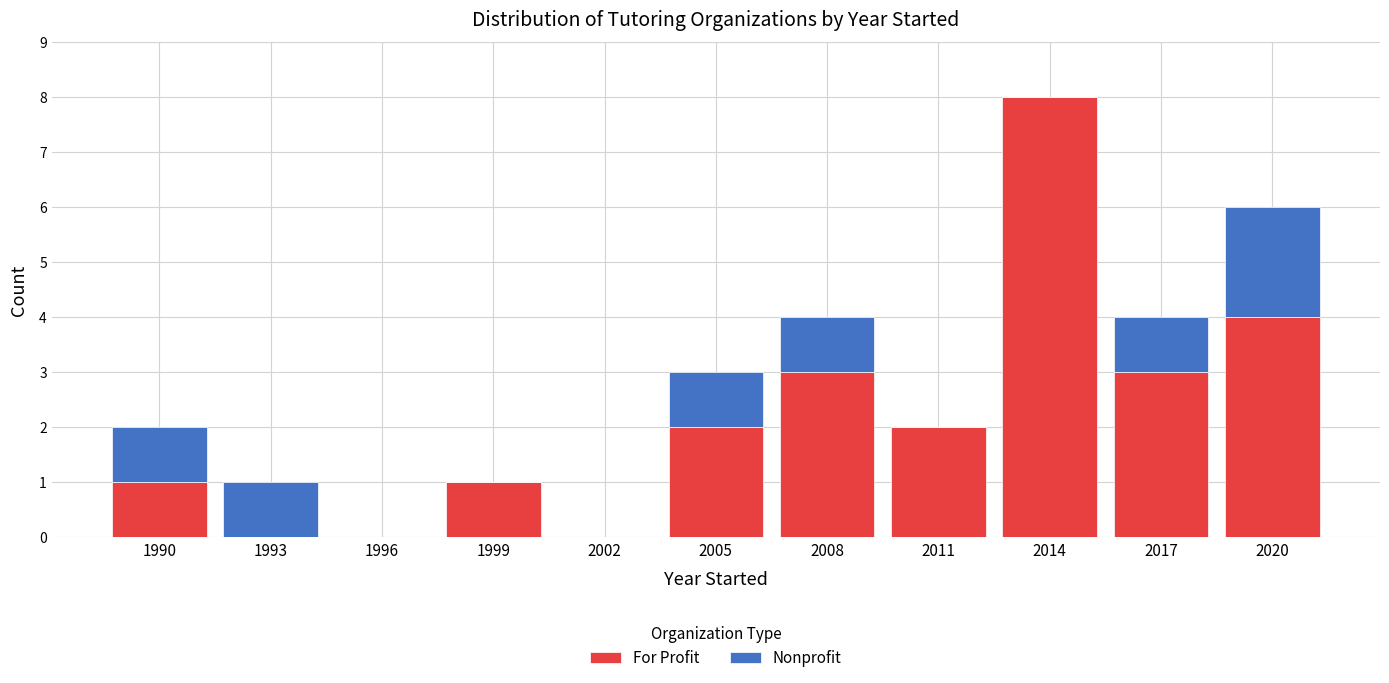

Reading left to right, transcribe the values for For Profit.

1990=1	1993=0	1996=0	1999=1	2002=0	2005=2	2008=3	2011=2	2014=8	2017=3	2020=4